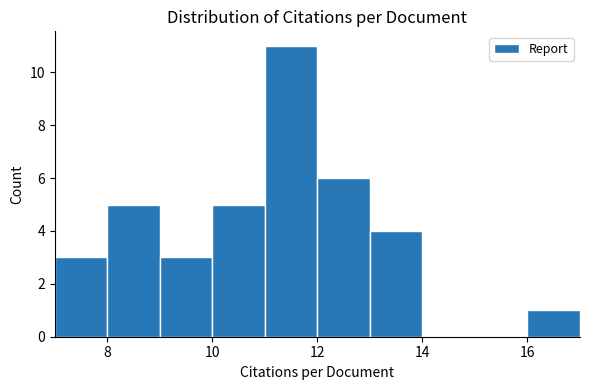

Reading left to right, list every bar in this chart as the range it spans on the x-axis followed by its height. The values are not printed on the chart, so give them approximately, as read against the axis.

7 to 8: 3
8 to 9: 5
9 to 10: 3
10 to 11: 5
11 to 12: 11
12 to 13: 6
13 to 14: 4
14 to 15: 0
15 to 16: 0
16 to 17: 1